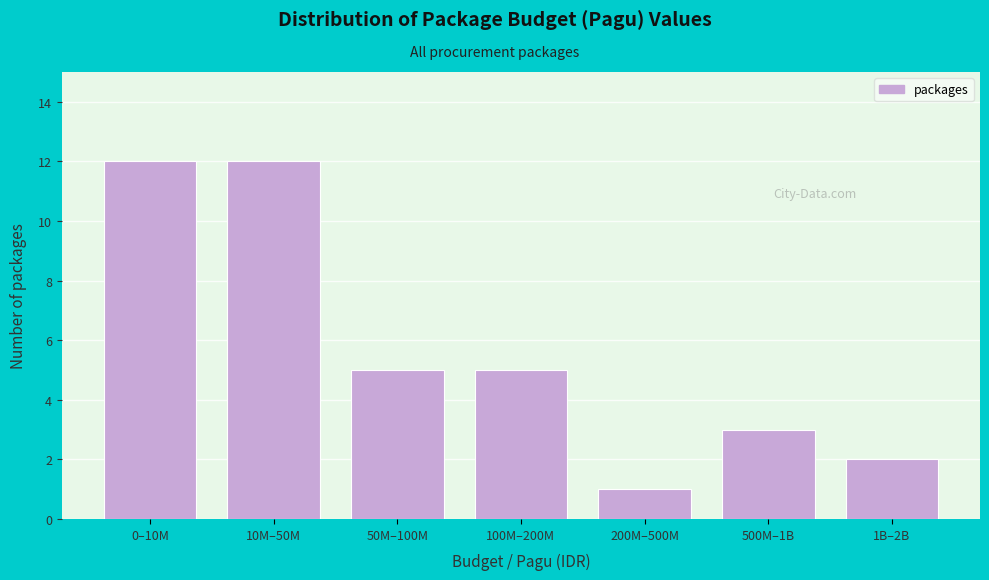

Reading left to right, what are all the values shown in this chart?

0–10M=12	10M–50M=12	50M–100M=5	100M–200M=5	200M–500M=1	500M–1B=3	1B–2B=2